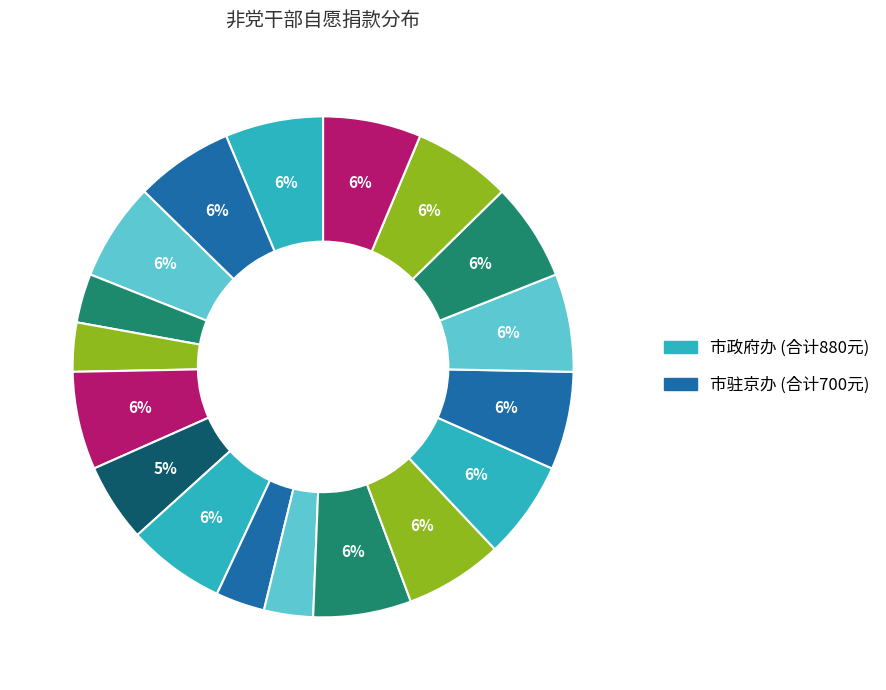

Count the number of slices in the pie.

18